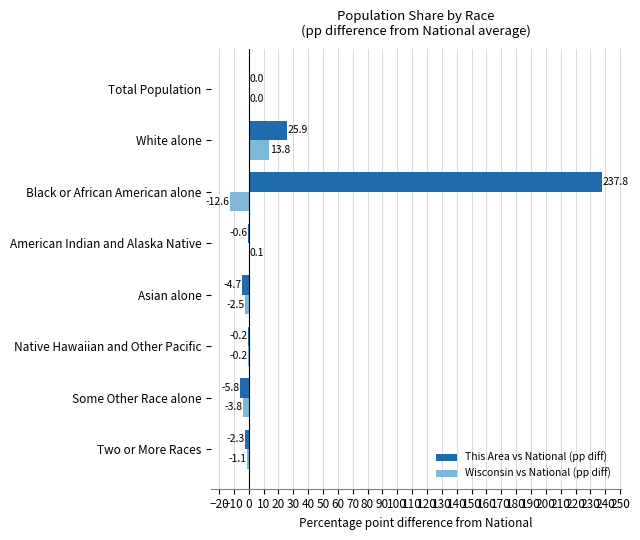

Count the number of categories in the chart.

8